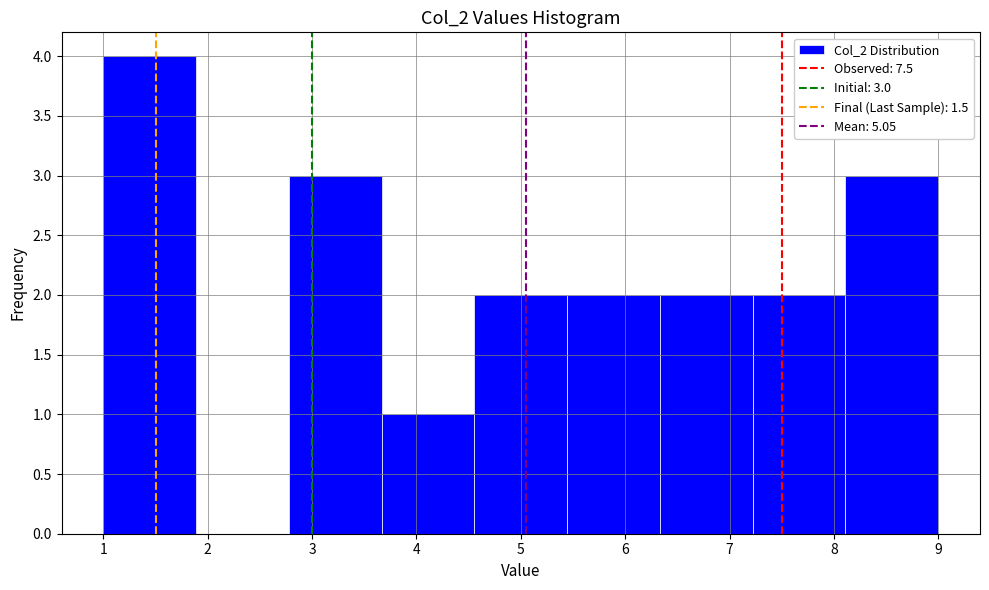

Which range on the x-axis has the tallest bar?

1.0 to 1.9